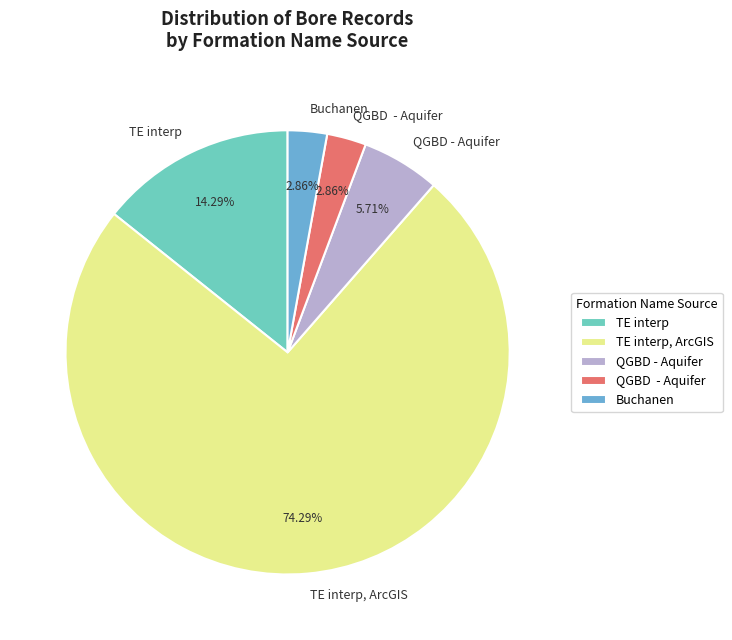

Is there any slice that represents more than half of the pie?

Yes